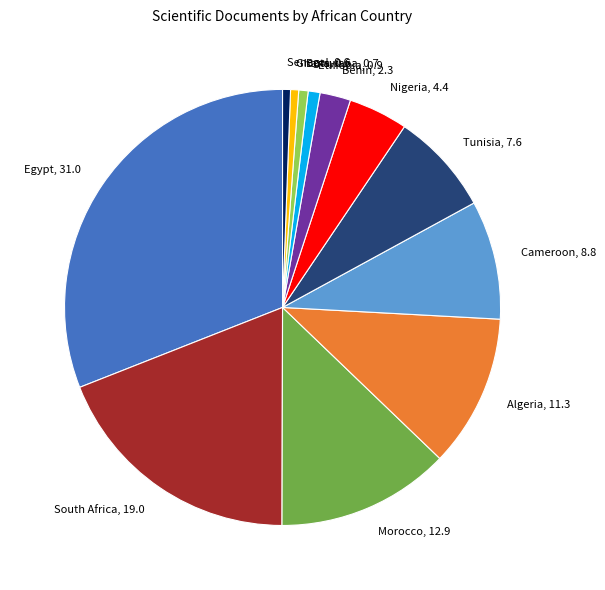

Does any single category account for the majority?

No